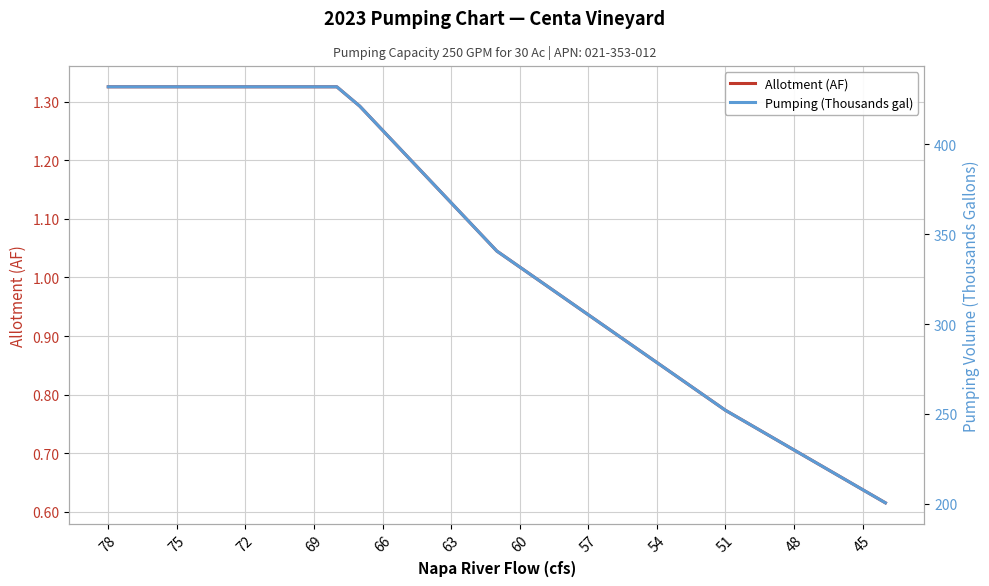

True or false: Allotment (AF) has more than 0 points higher than both neighbors.

False